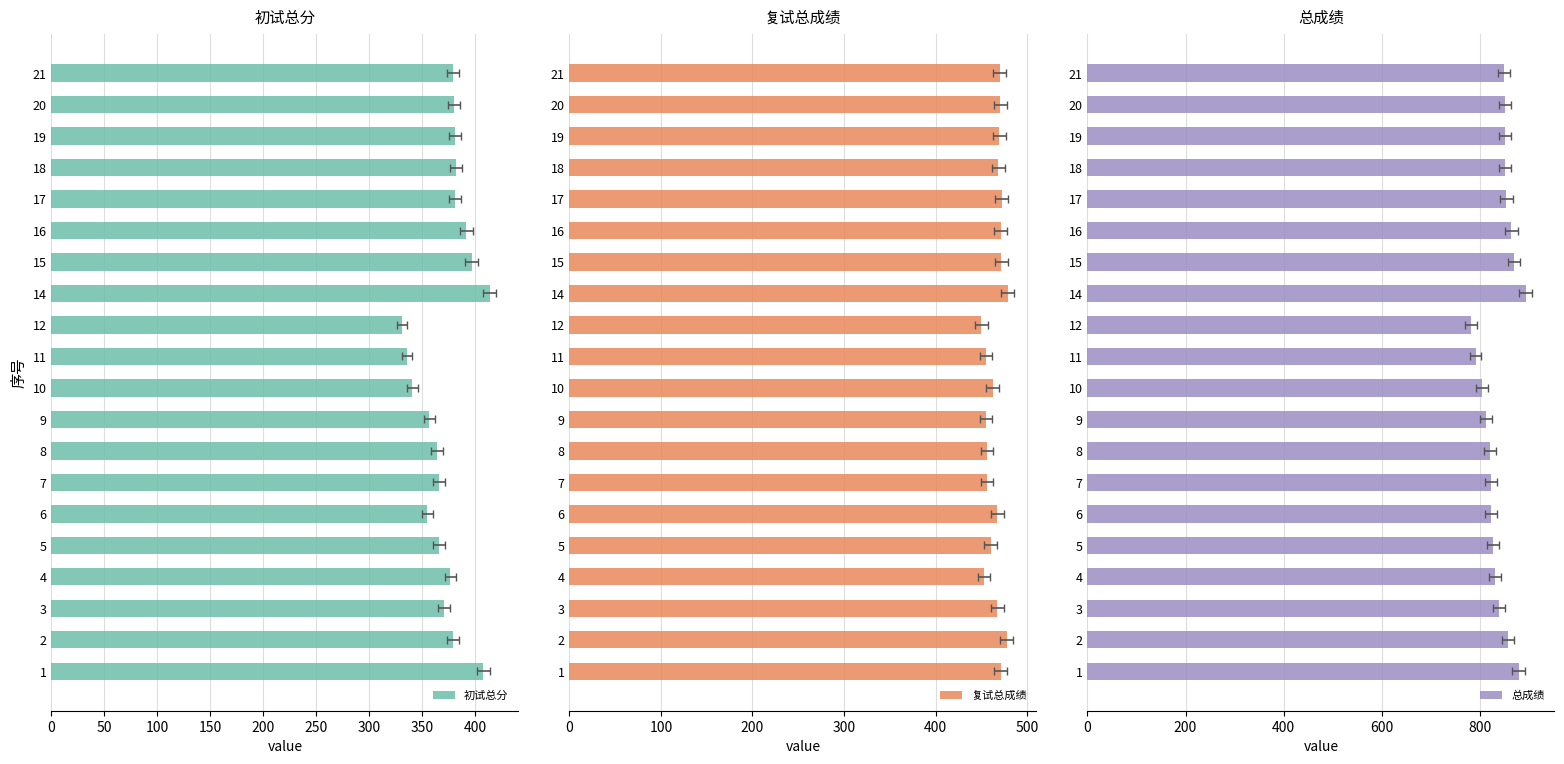

How many categories are shown in the chart?

20